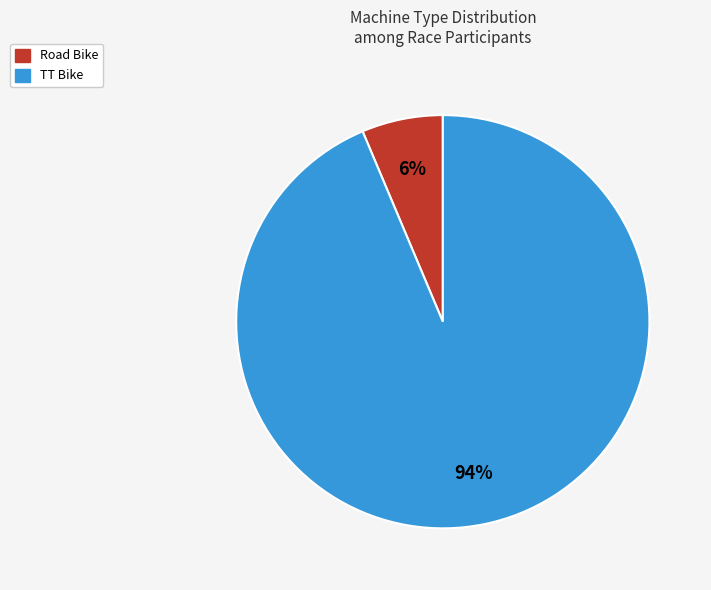

The TT Bike slice represents 94% of the pie. True or false?

True